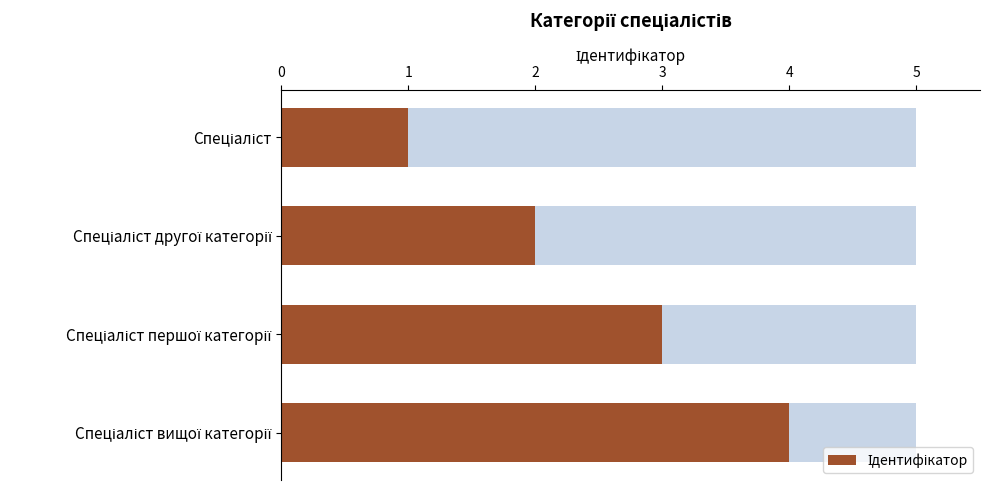

Reading left to right, list all the values displayed in this chart.

0=1	1=2	2=3	3=4